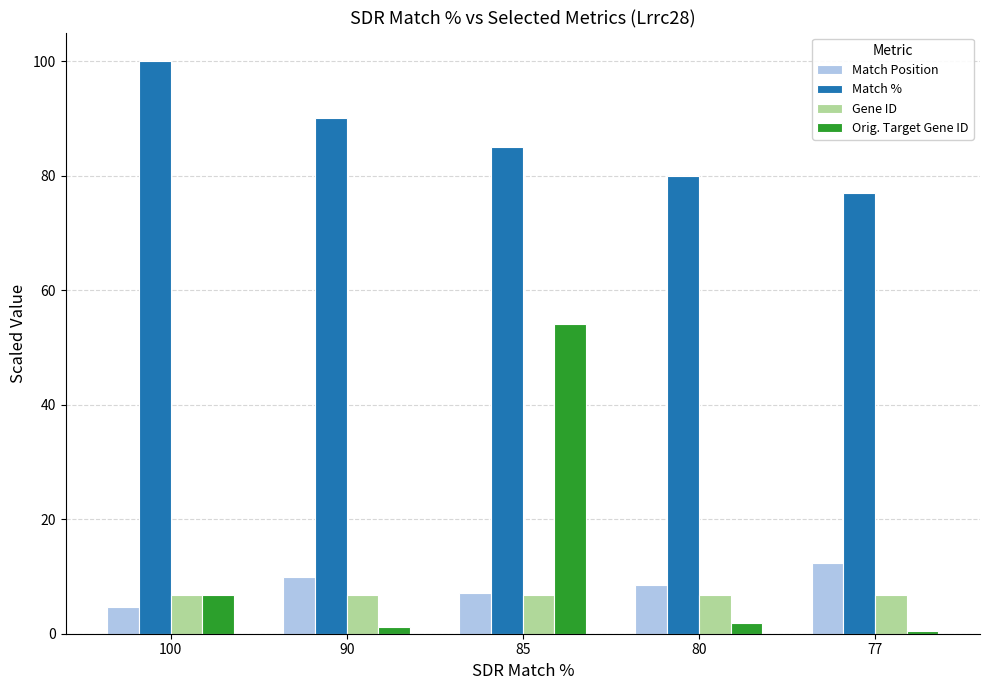

Rank the categories by Match Position value from highest to lowest.

77, 90, 80, 85, 100